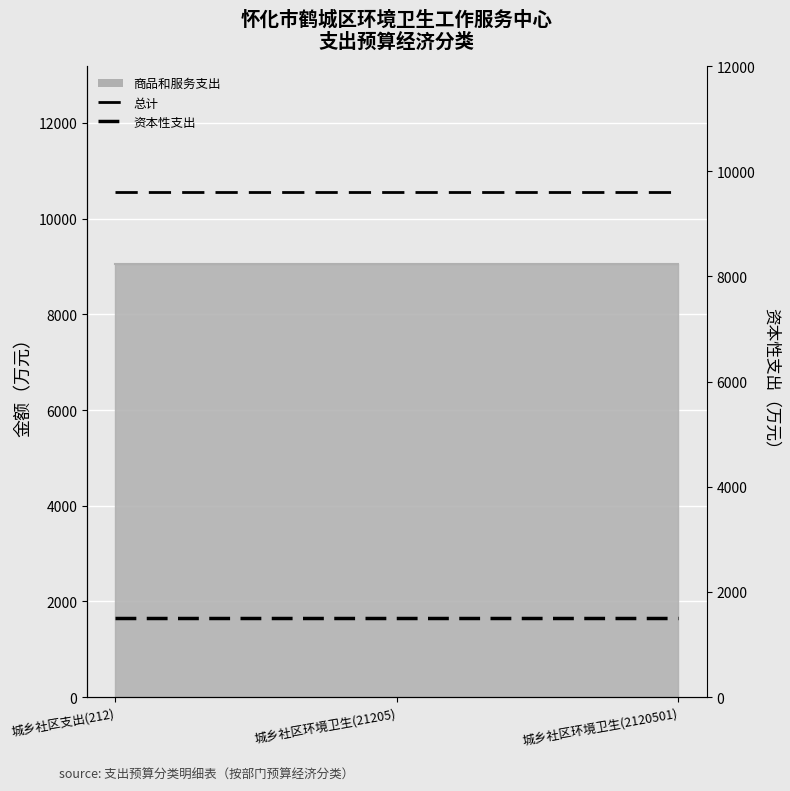

The 总计 series shows 10550.0 at 城乡社区支出(212). True or false?

True